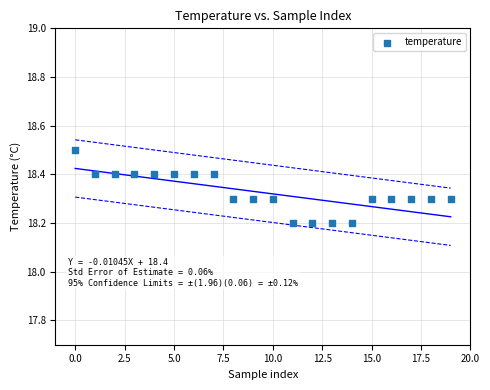

What is the range of Y values (max minus min)?

0.3